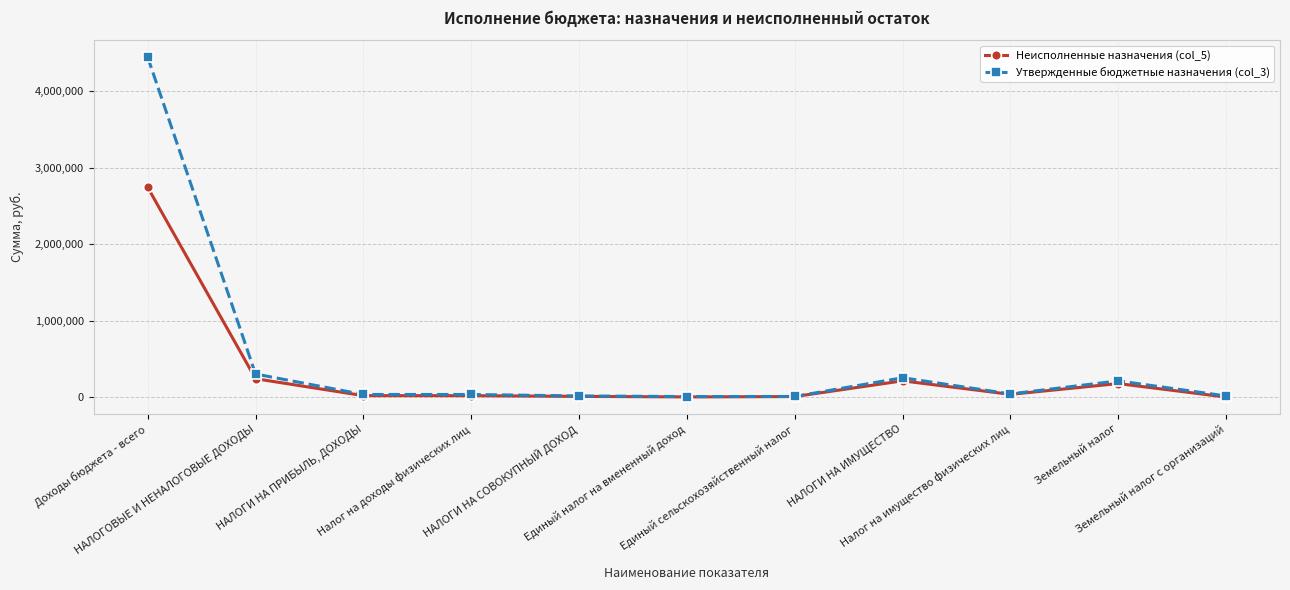

How many data points in Неисполненные назначения (col_5) are less than 18783?

4